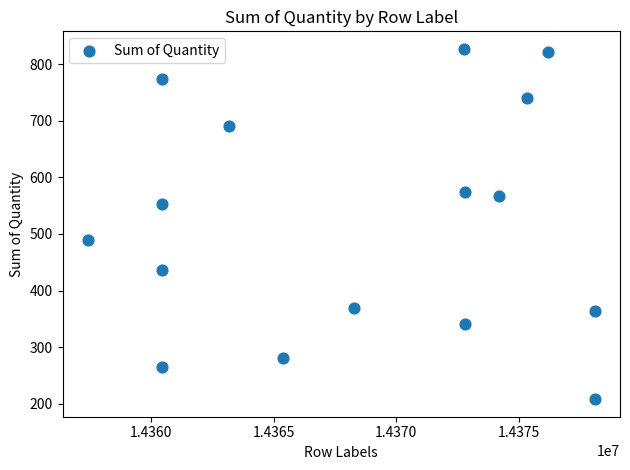

What Y value in the scatter plot is closest to 517?

490